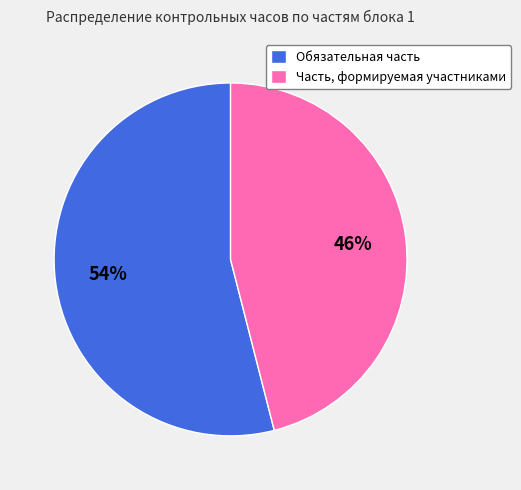

To the nearest percent, what is the average slice percentage?

50%